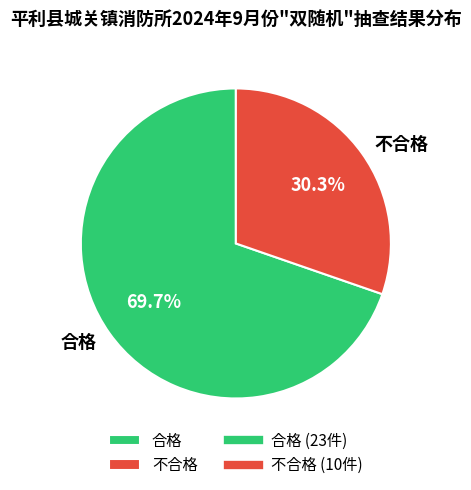

To the nearest percent, what is the difference between the 不合格 and 合格 slice percentages?

39%